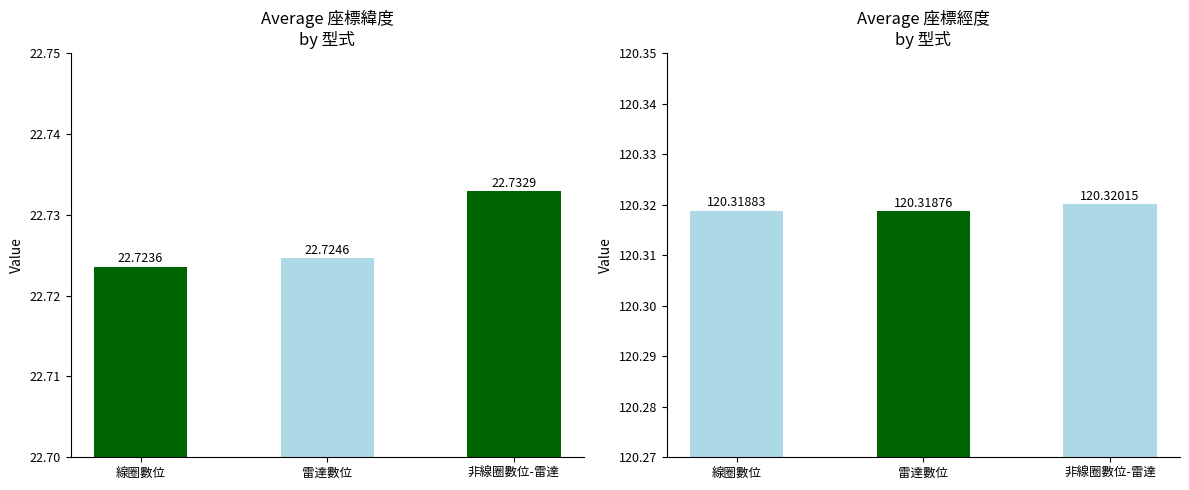

Which series has the widest spread of values?

座標緯度